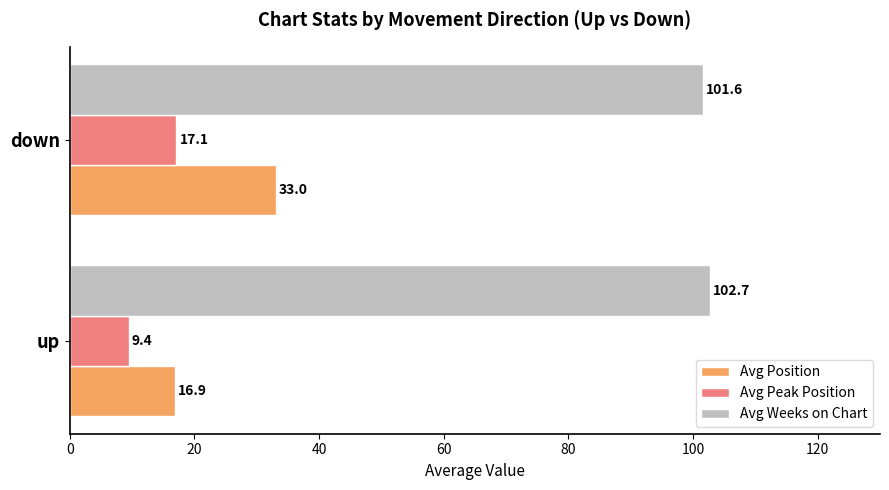

What is the spread (max minus min) of values at up?

93.3